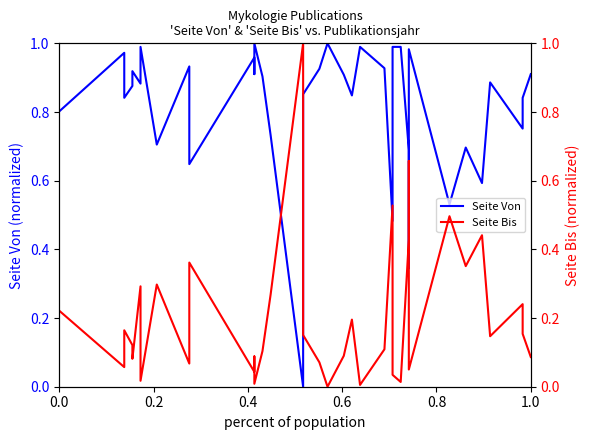

Which series ends up on top after the final intersection of Seite Bis and Seite Von?

Seite Von